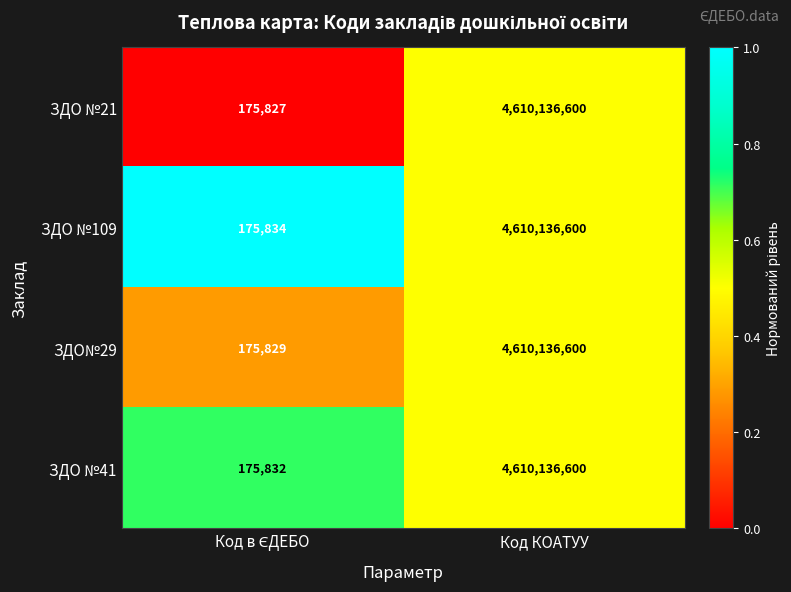

How many distinct data groups are displayed?

4